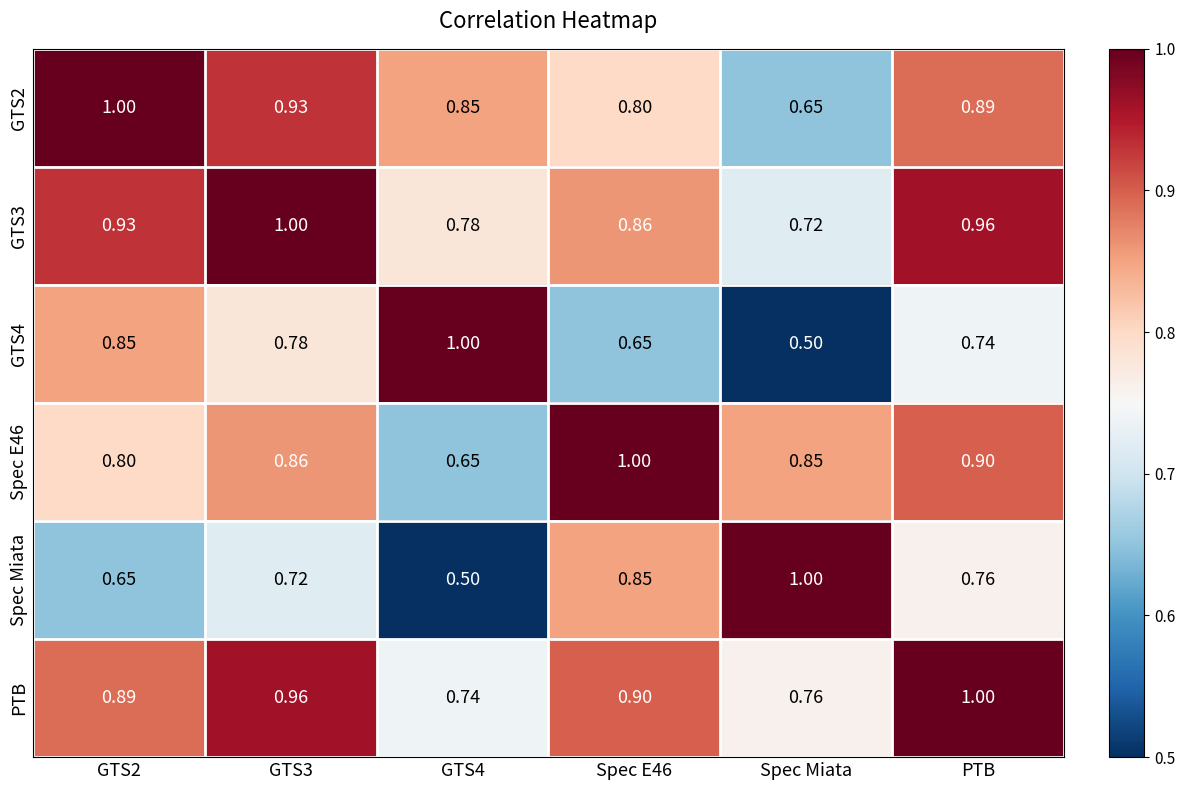

What is the smallest value displayed?

0.5